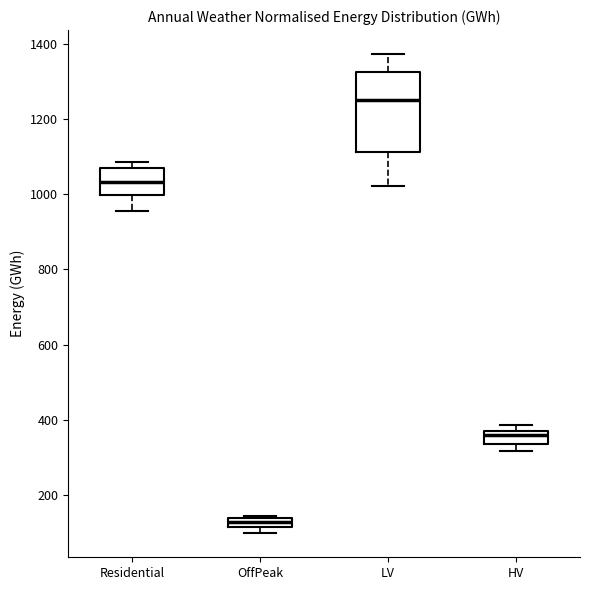

Where is the lower edge of the box for HV on the y-axis? The values are not printed on the chart, so give them approximately, as read against the axis.

340